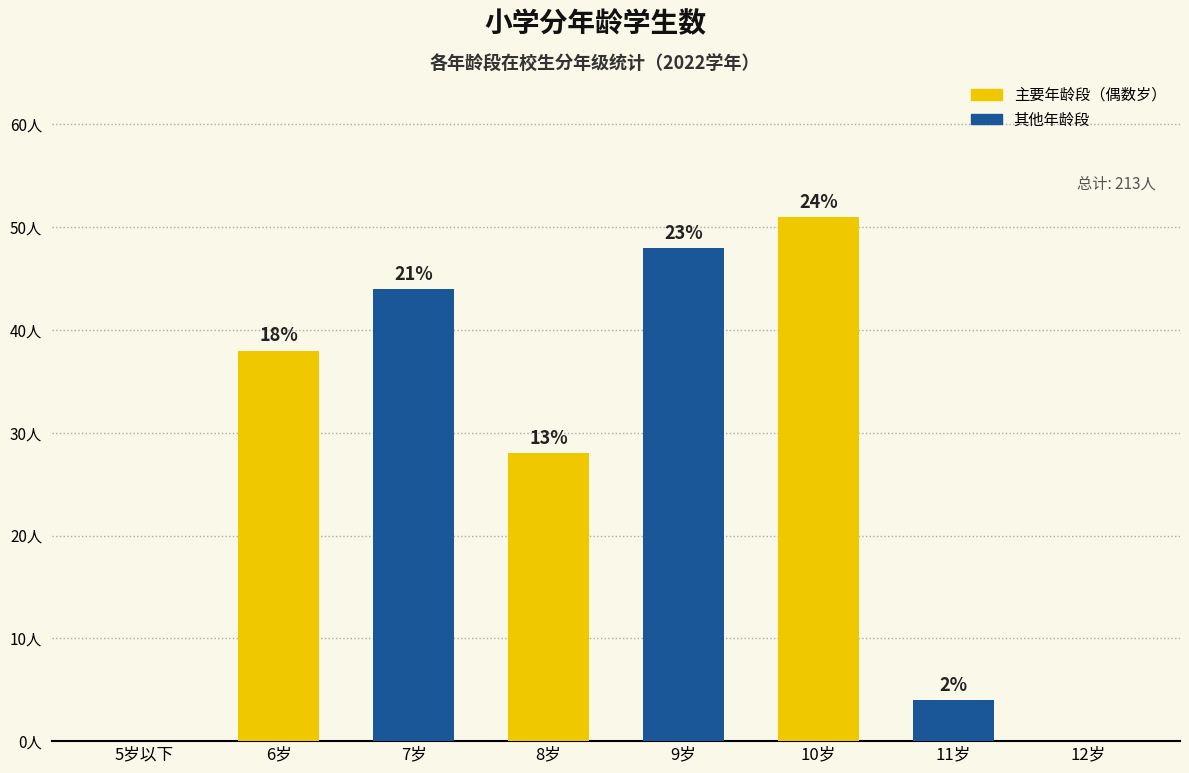

Are the bars horizontal?

No